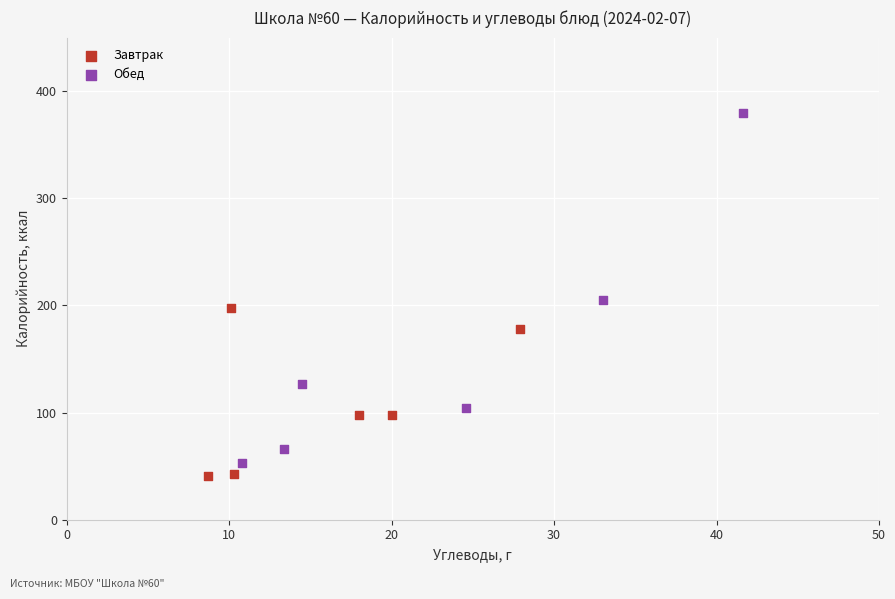

Which series reaches the maximum Y coordinate?

Обед